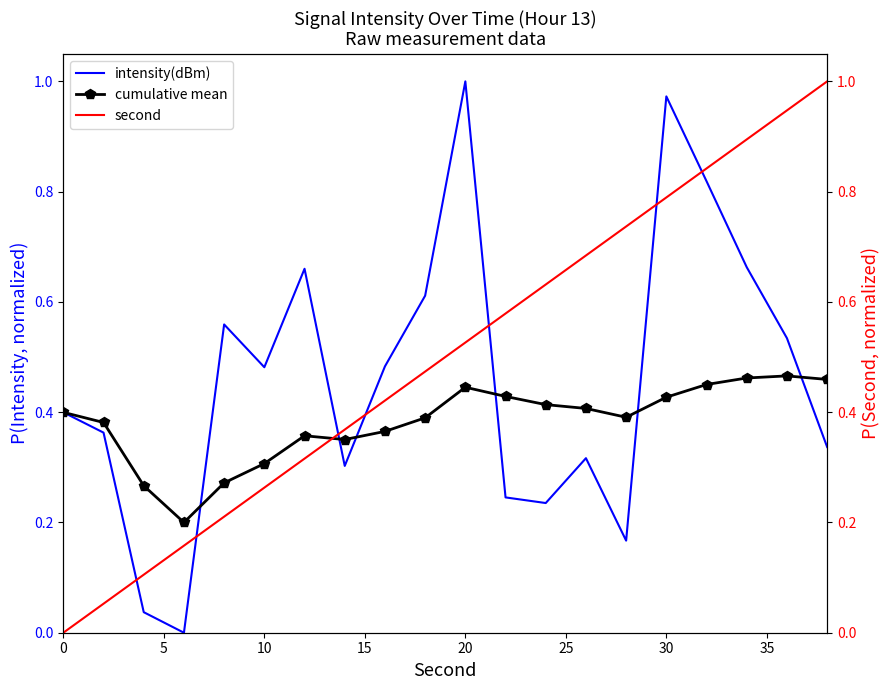

In cumulative mean, how many points are higher than both neighbors (excluding endpoints)?

3